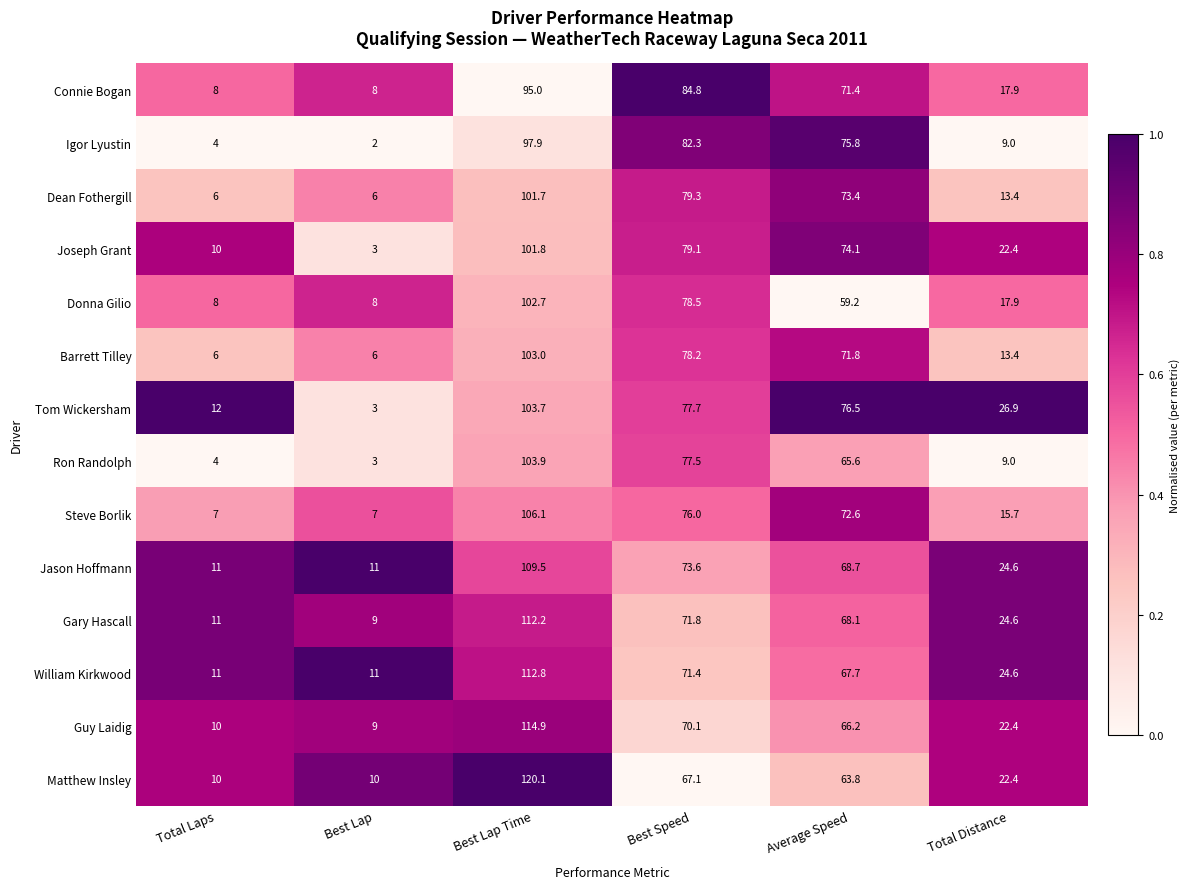

What is the average value of the Steve Borlik series?

47.4